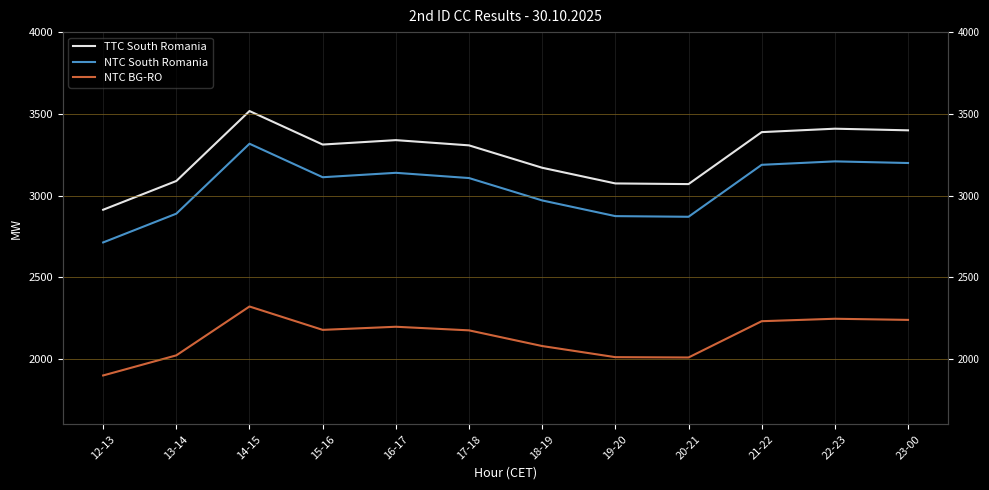

Which label corresponds to the smallest value in the chart?

12-13